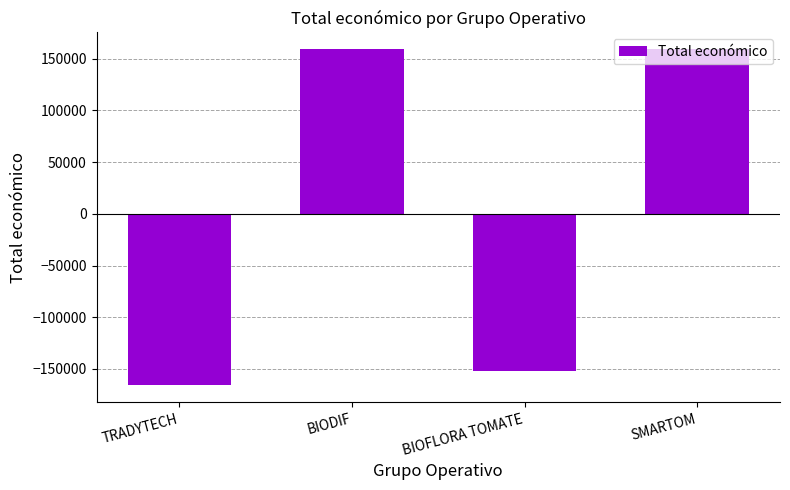

What is the label of the 3rd bar from the right?

BIODIF